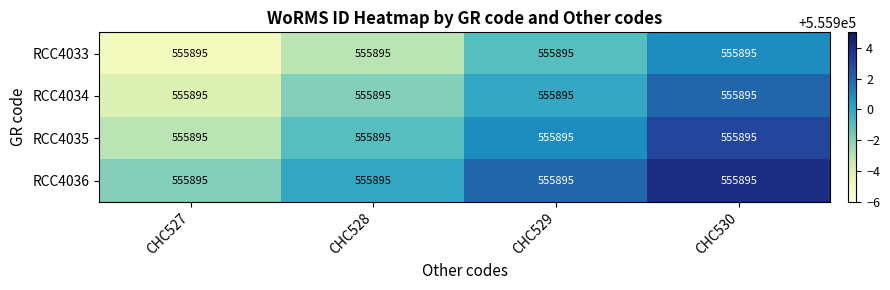

How many values in the RCC4034 series are below 555900?

2